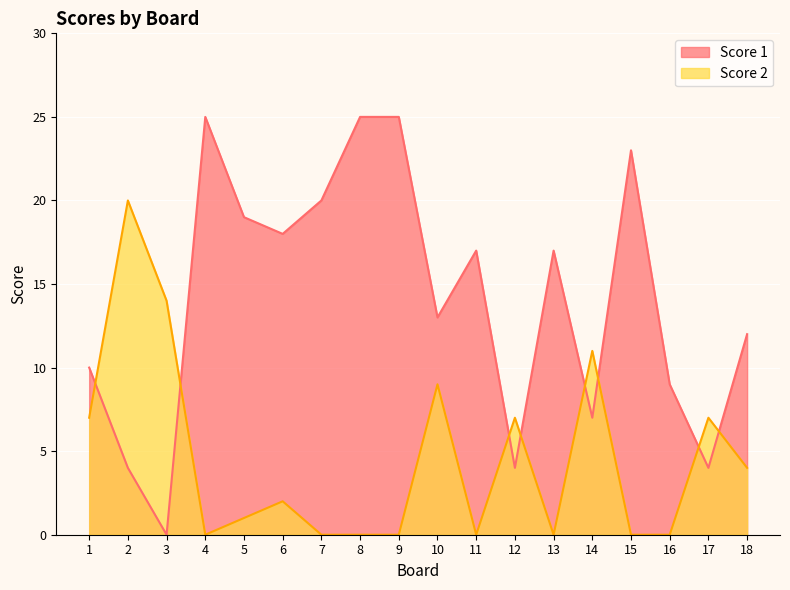

True or false: Score 1 has more than 0 points higher than both neighbors.

True